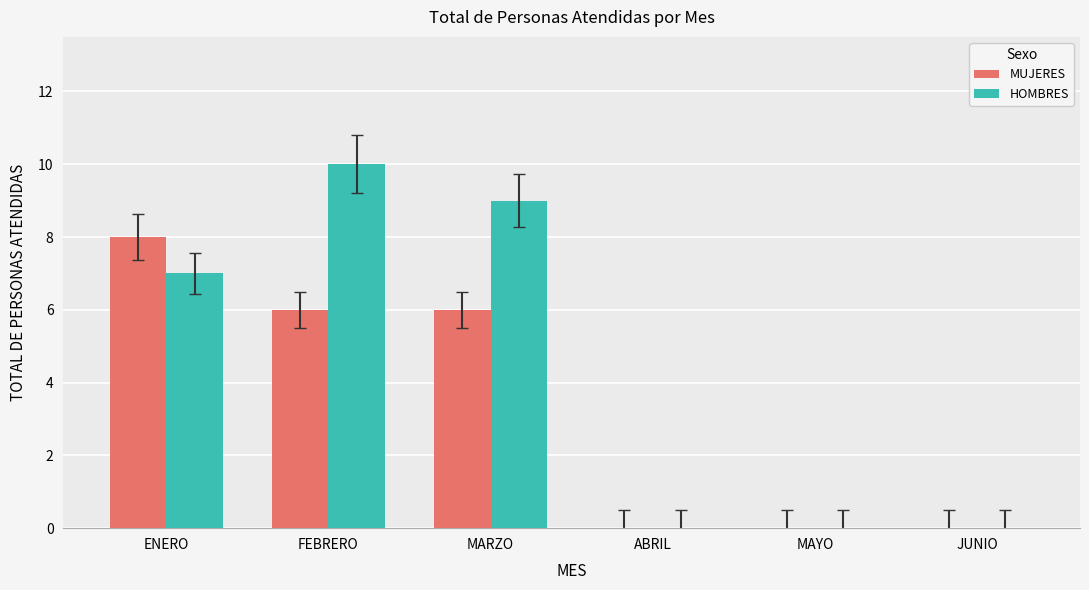

Reading left to right, list all the values displayed in this chart.

MUJERES: 8	6	6	0	0	0
HOMBRES: 7	10	9	0	0	0